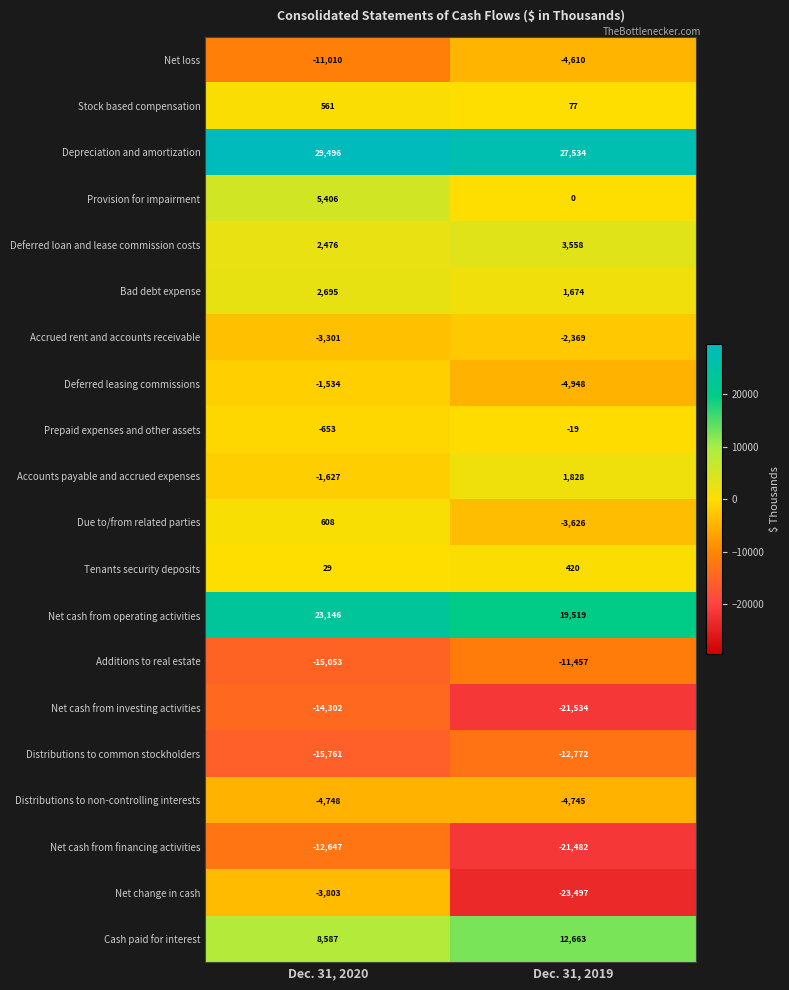

At which category is the sum across all series the highest?

Dec. 31, 2020